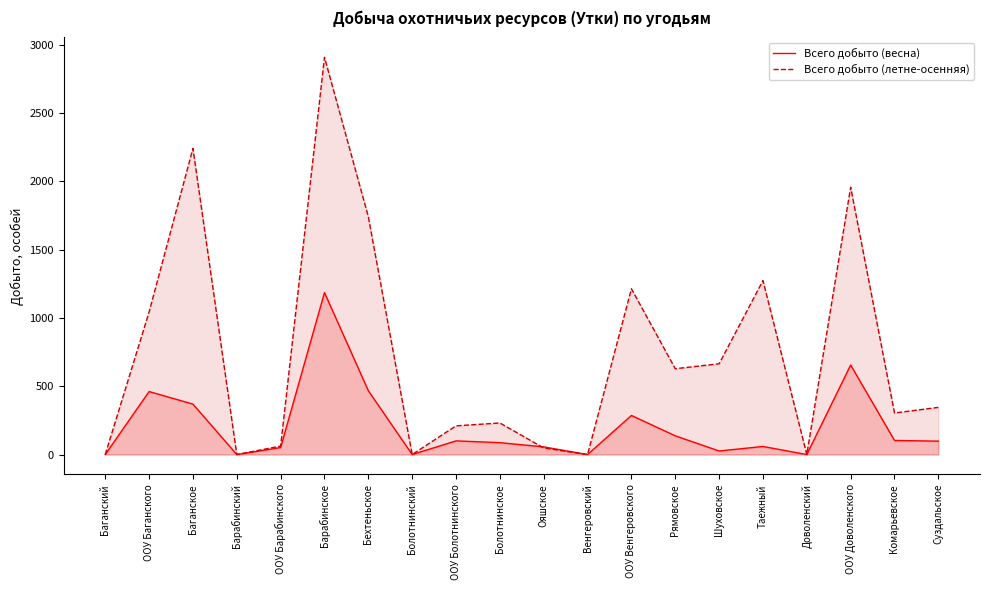

At which label does Всего добыто (весна) first exceed 98?

ООУ Баганского